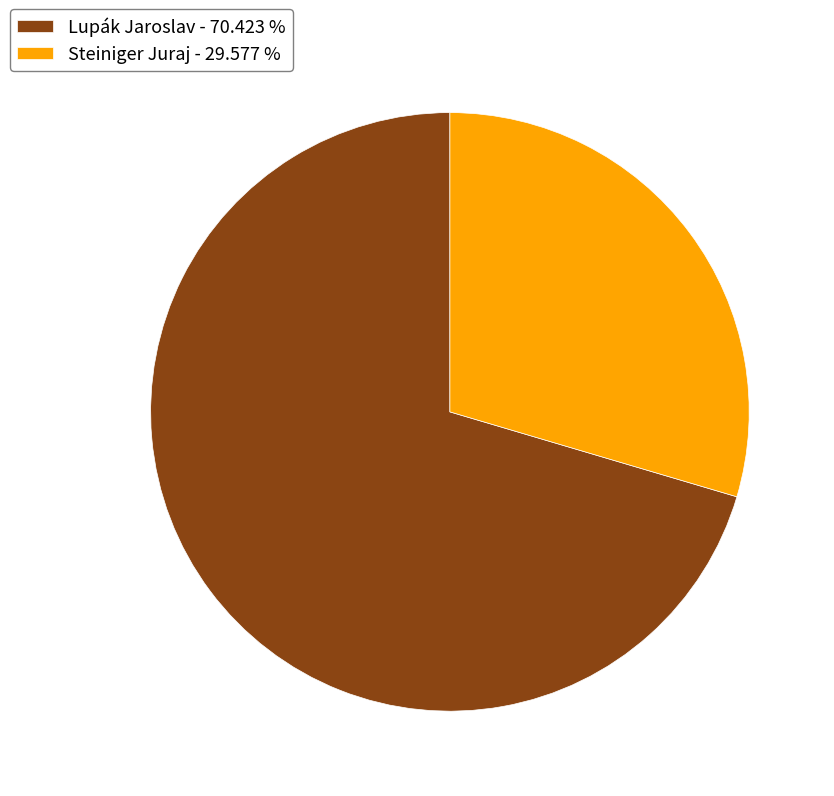

Approximately how many times larger is the value at Steiniger Juraj - 29.577 % compared to Lupák Jaroslav - 70.423 %?

0.4